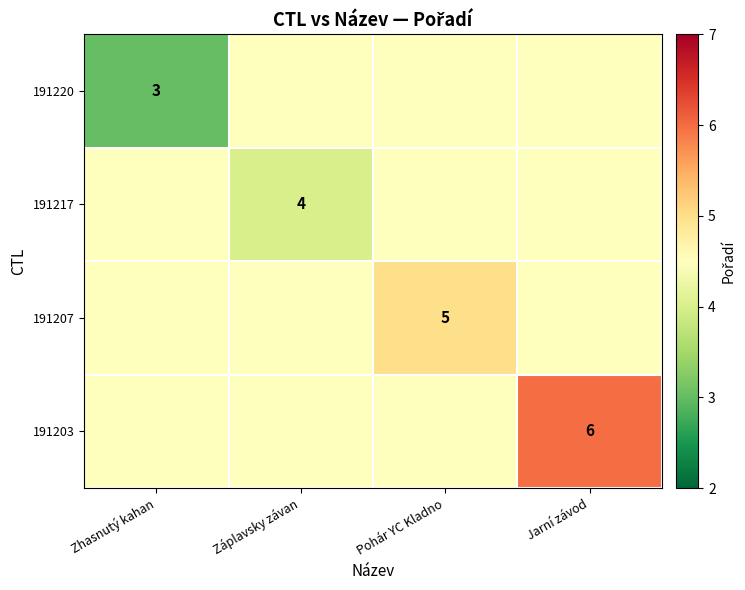

The value of 191217 at Záplavsky závan is 4.0. True or false?

True